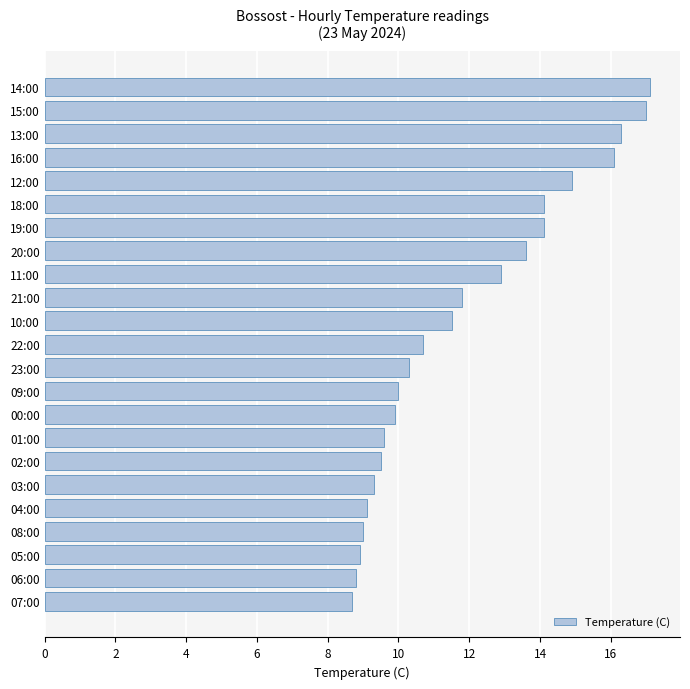

What is the maximum value shown in the chart?

17.1